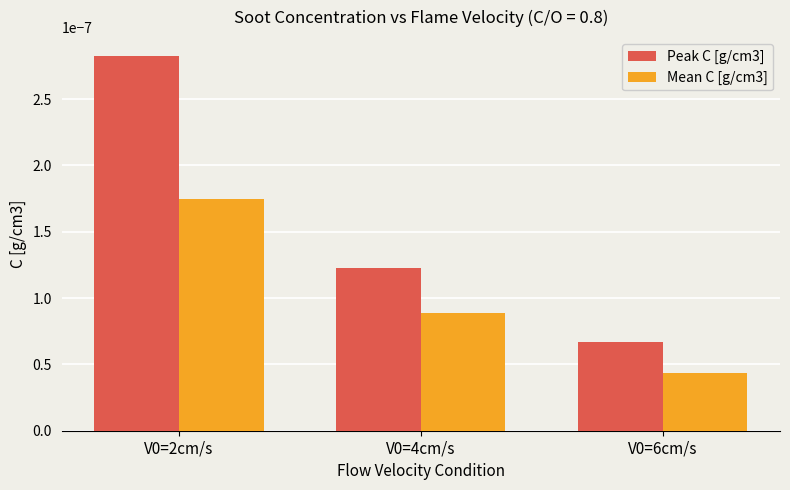

How many Mean C [g/cm3] values are between 0 and 1?

3